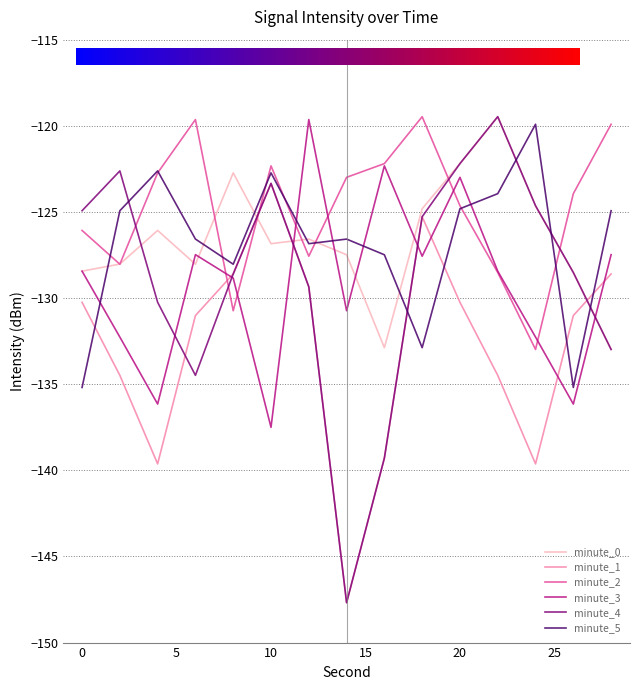

Count the number of categories in the chart.

15